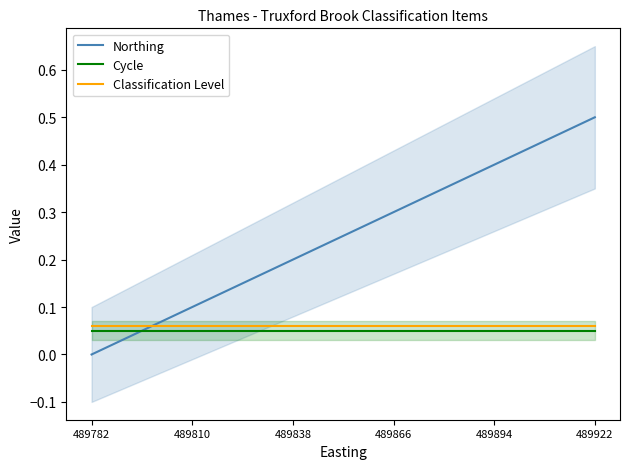

Which series has the largest total across all categories?

Northing